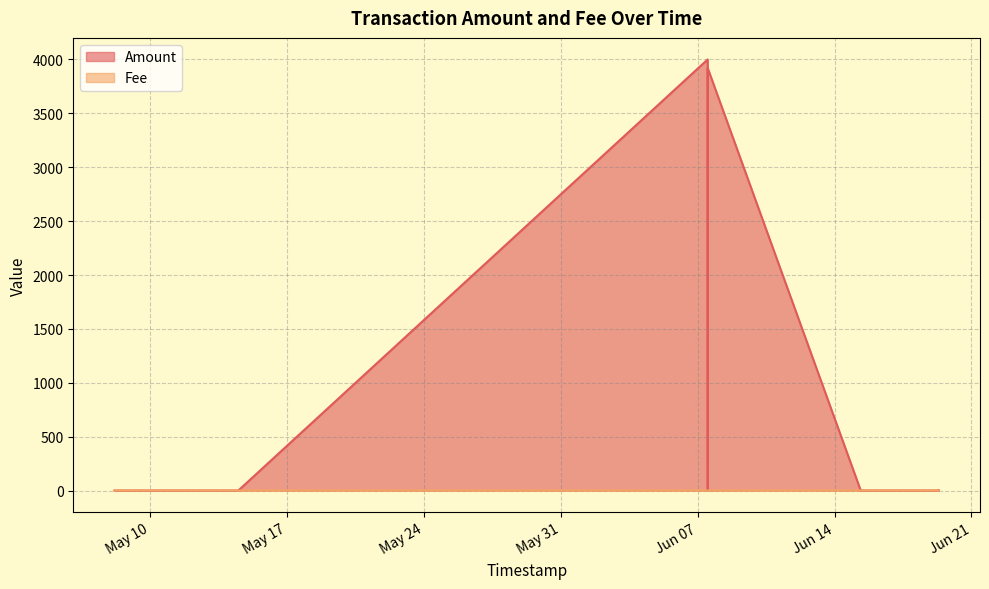

Count the Fee values in the range 0 to 1.

17